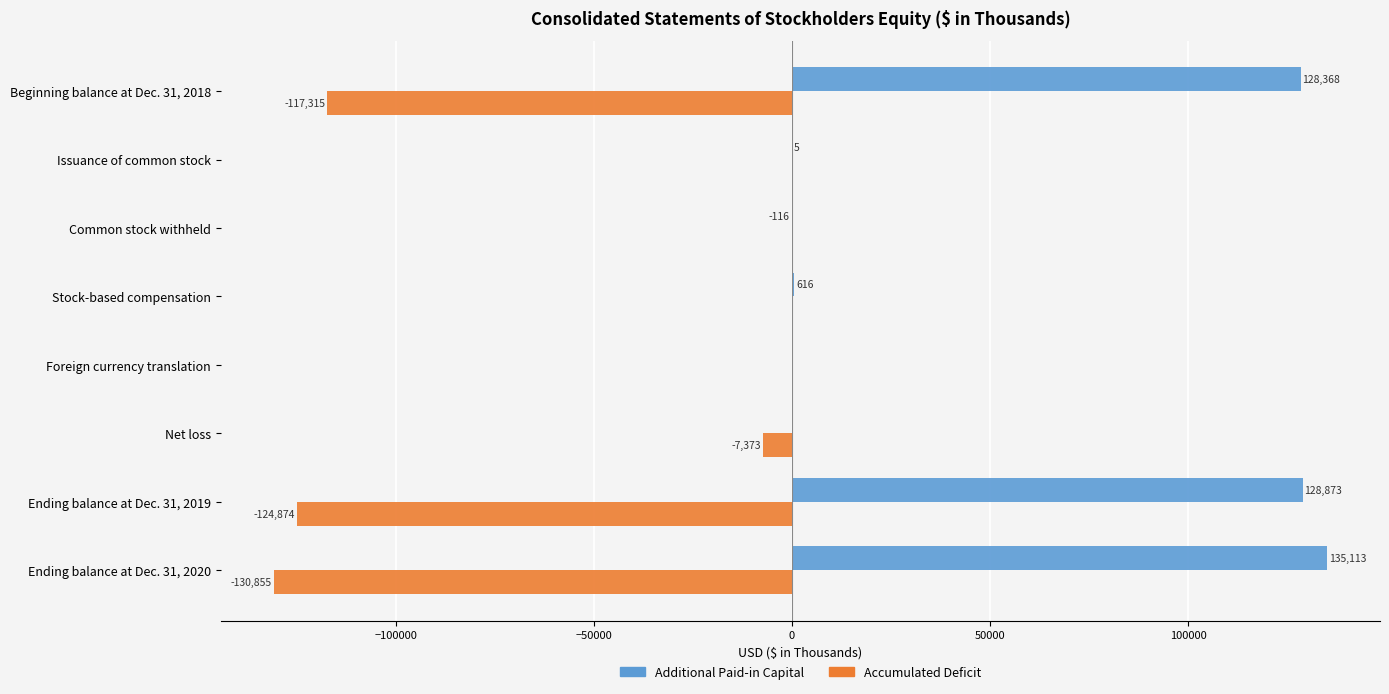

Which series changed the most between Beginning balance at Dec. 31, 2018 and Ending balance at Dec. 31, 2019?

Accumulated Deficit